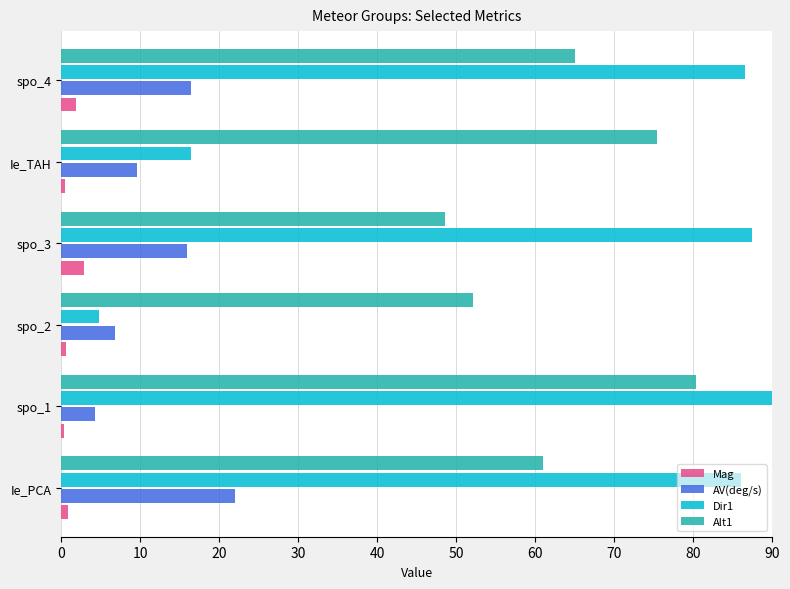

What is the average value of the Alt1 series?

63.8